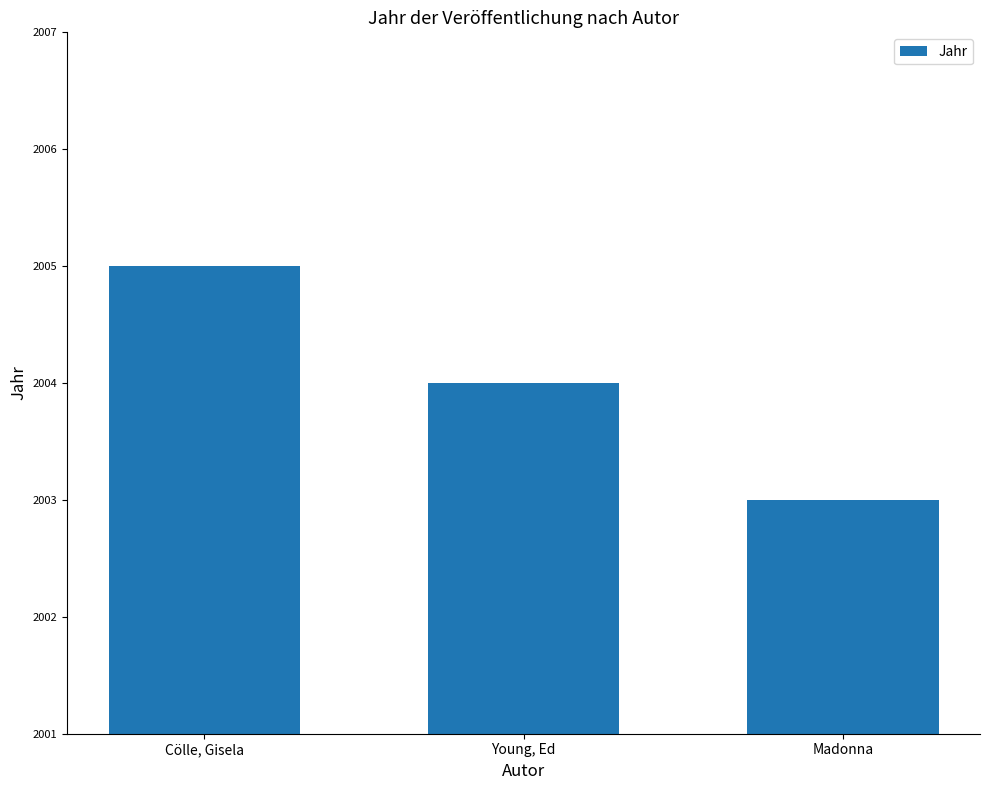

The value at Madonna is 2003. True or false?

True